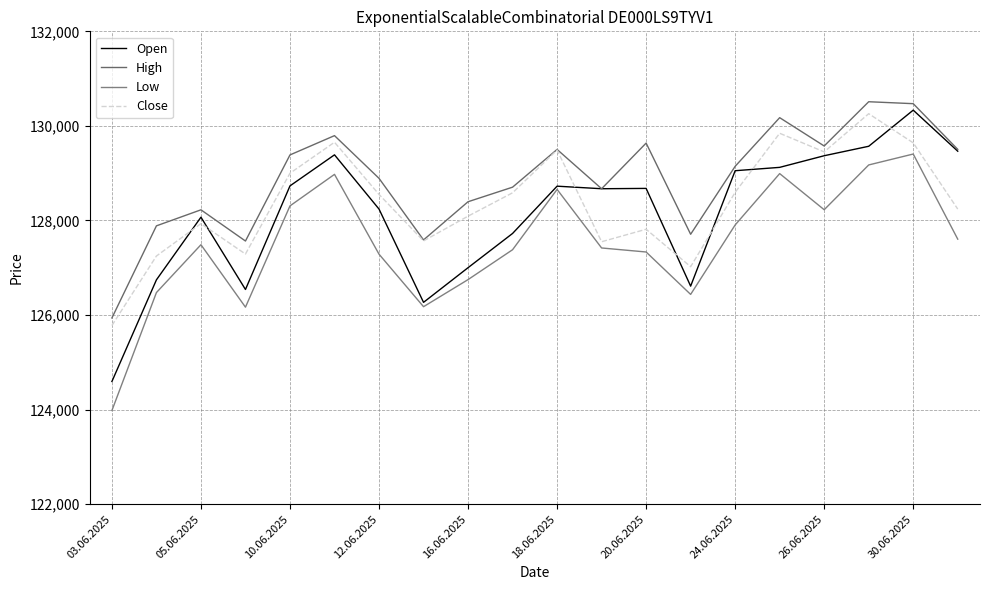

Which series has the widest spread of values?

Open